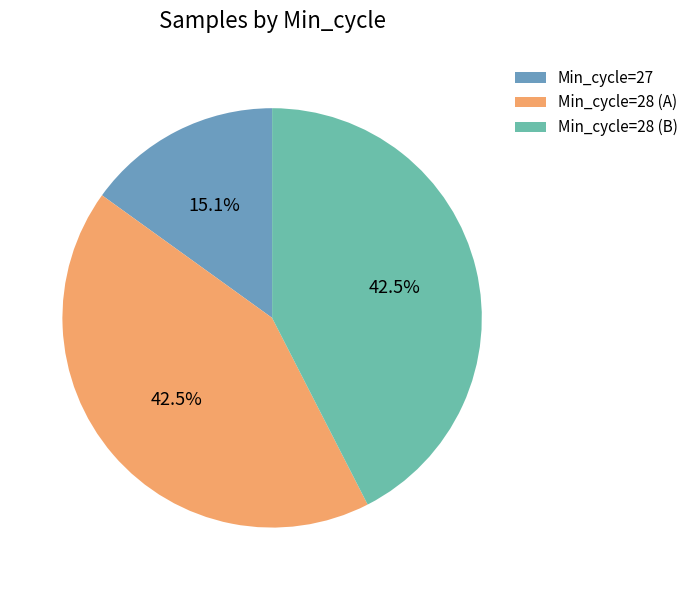

Count the number of slices in the pie.

3